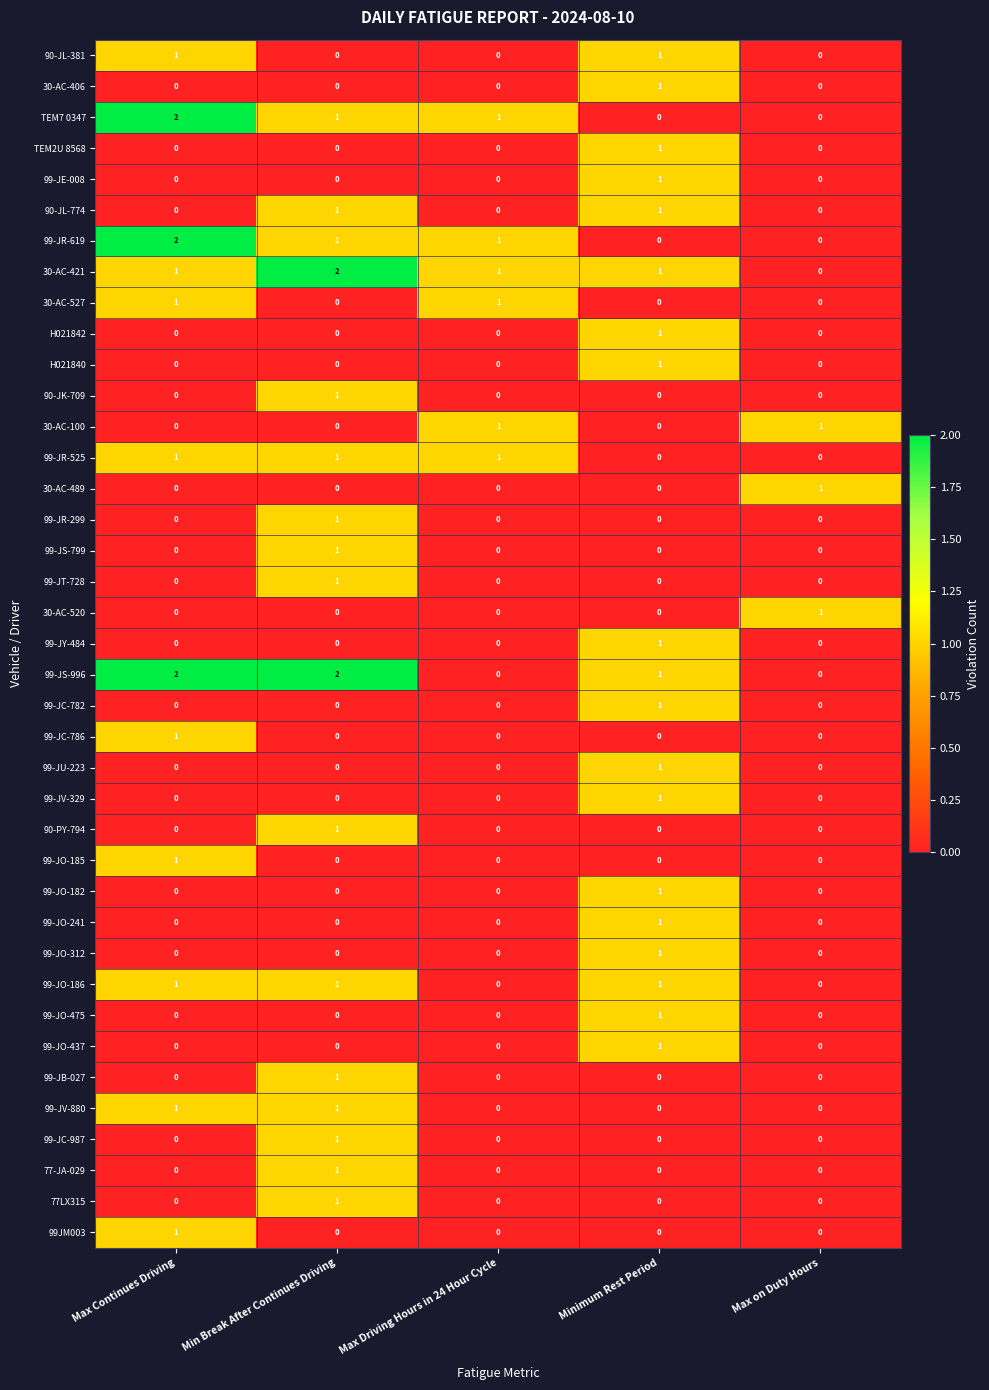

What is the greatest value displayed?

2